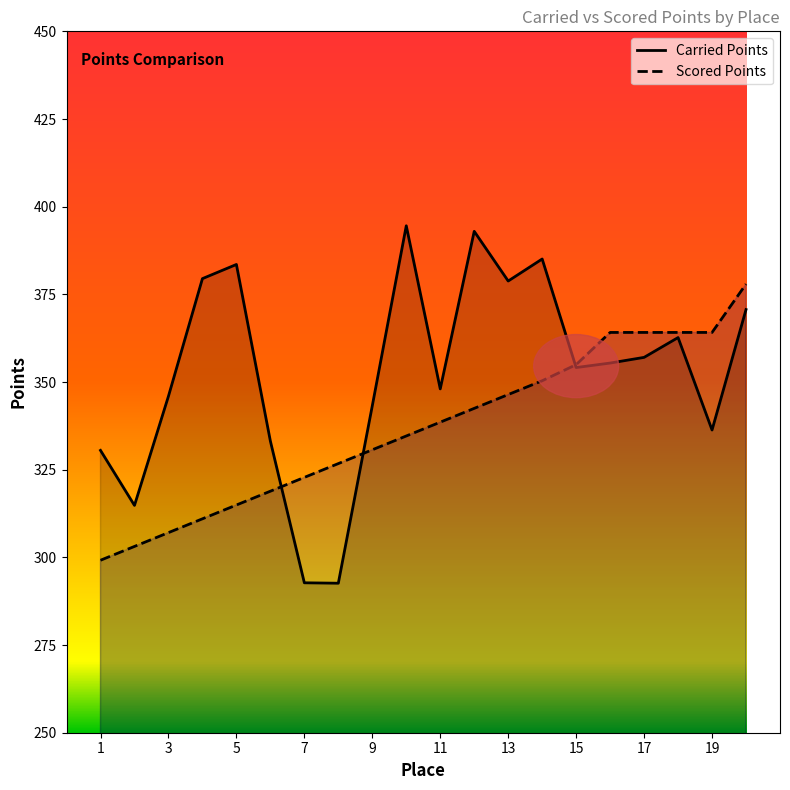

Reading right to left, extract all data points from this chart.

Carried Points: 20=370.7	19=336.3	18=362.7	17=357.0	16=355.4	15=354.1	14=385.1	13=378.8	12=393.0	11=348.0	10=394.6	9=343.2	8=292.6	7=292.8	6=333.2	5=383.5	4=379.5	3=345.9	2=314.8	1=330.5
Scored Points: 20=377.9	19=364.1	18=364.1	17=364.1	16=364.1	15=355.0	14=350.4	13=346.4	12=342.5	11=338.6	10=334.6	9=330.7	8=326.7	7=322.8	6=318.9	5=314.9	4=311.0	3=307.1	2=303.1	1=299.2